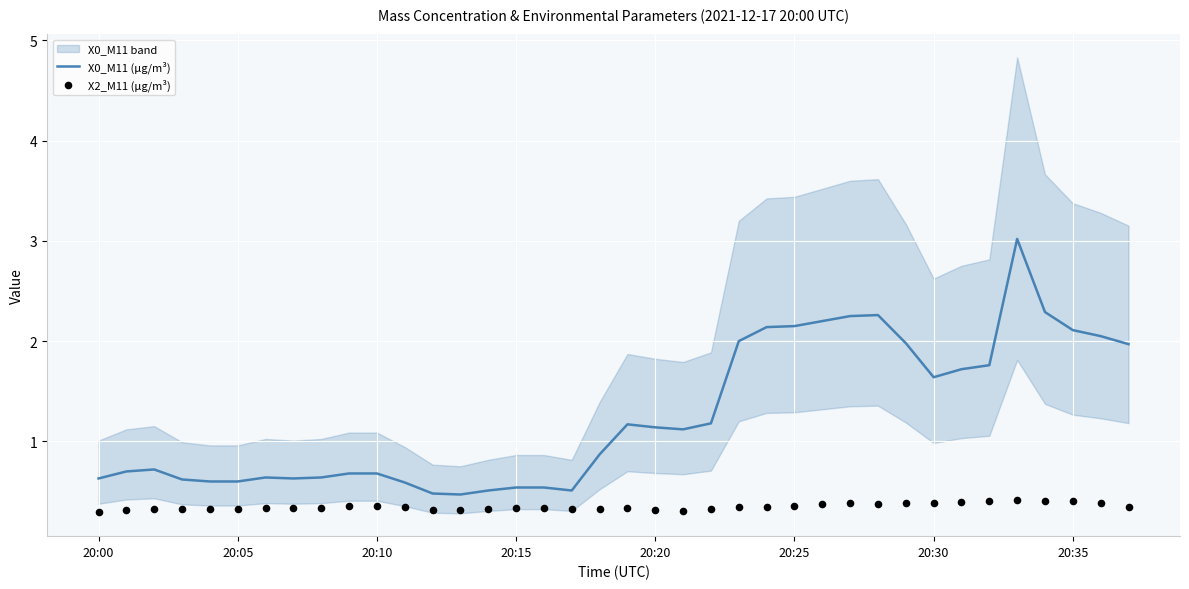

Which series has the largest total across all categories?

X0_M11 (μg/m³)